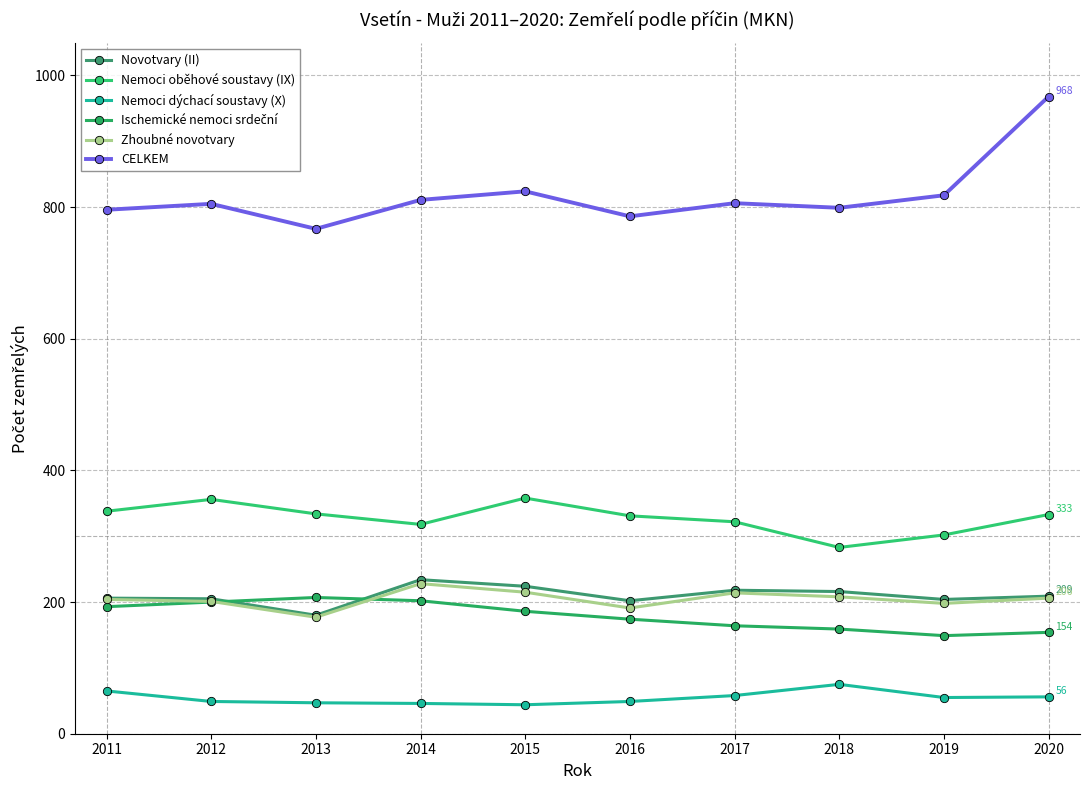

What is the value of the Zhoubné novotvary point at the 7th from the left?

214